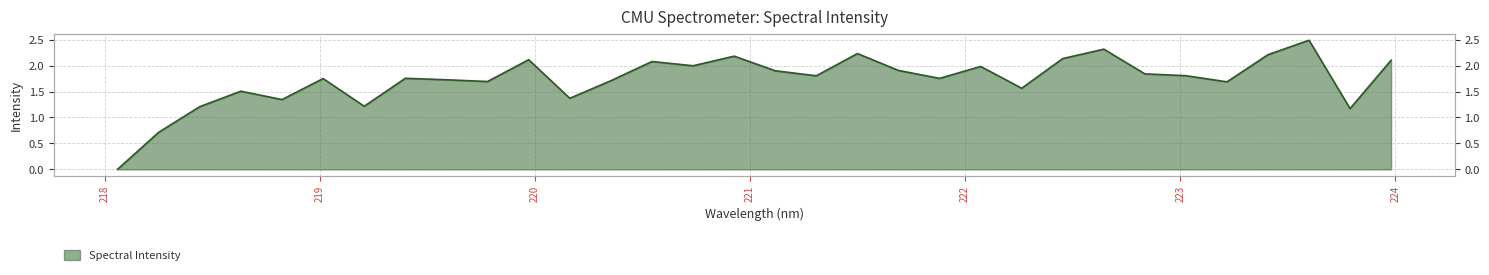

What is the change in value from 218.0596 to 221.3083?

+1.8